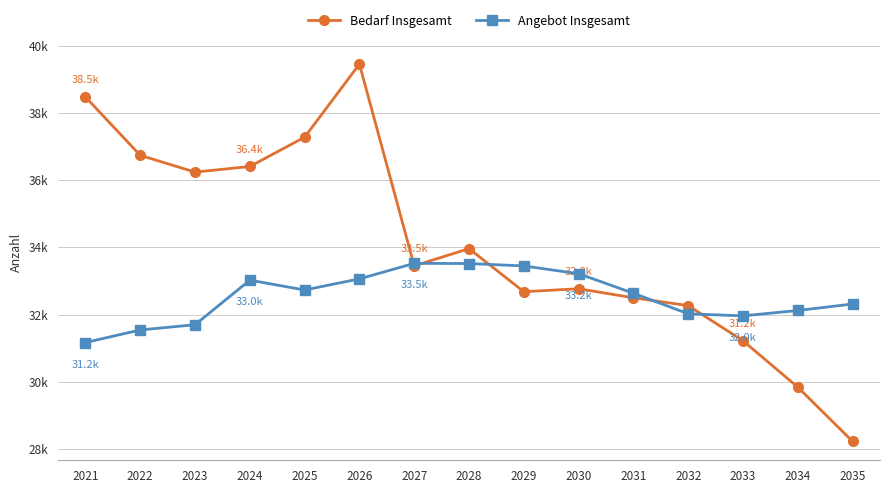

Reading left to right, transcribe all the data shown in this chart.

Bedarf Insgesamt: 38482	36743	36244	36411	37283	39459	33453	33965	32684	32771	32502	32270	31222	29841	28226
Angebot Insgesamt: 31170	31544	31700	33027	32734	33065	33527	33522	33450	33219	32637	32025	31964	32124	32317